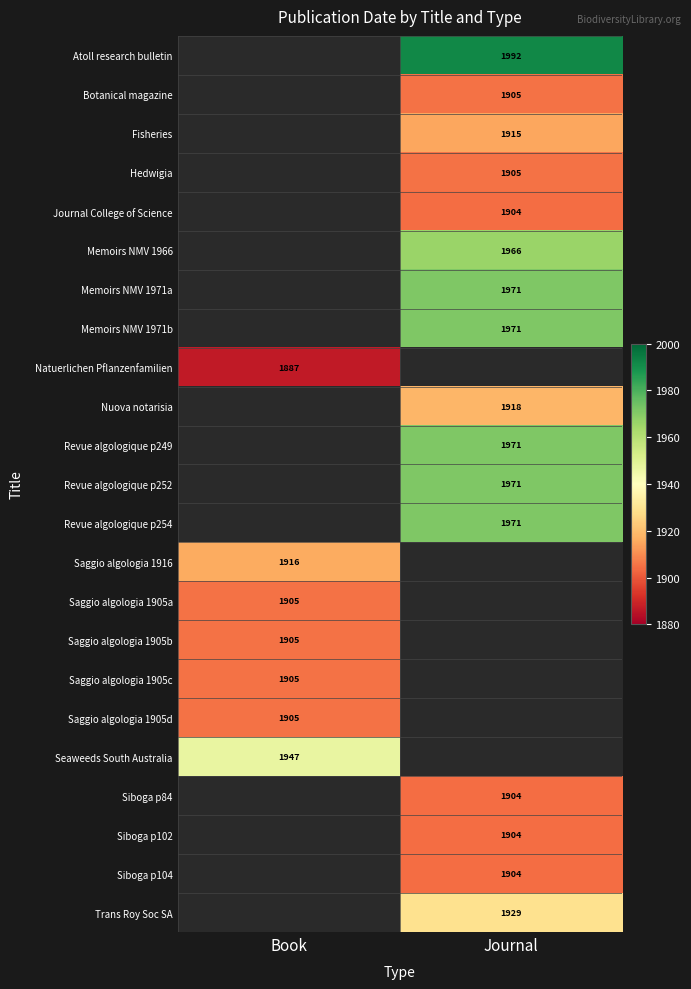

True or false: Revue algologique p252 has a value of 1971 at Journal.

True